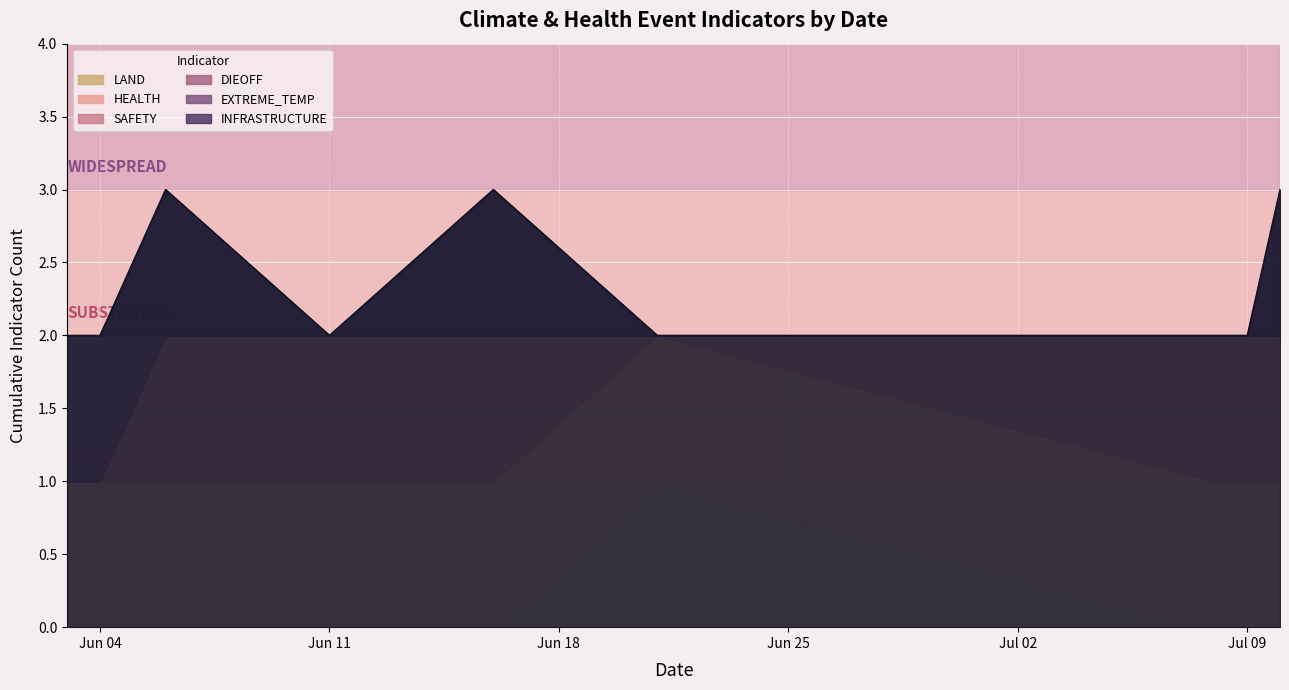

Which series has the largest range (max minus min)?

LAND